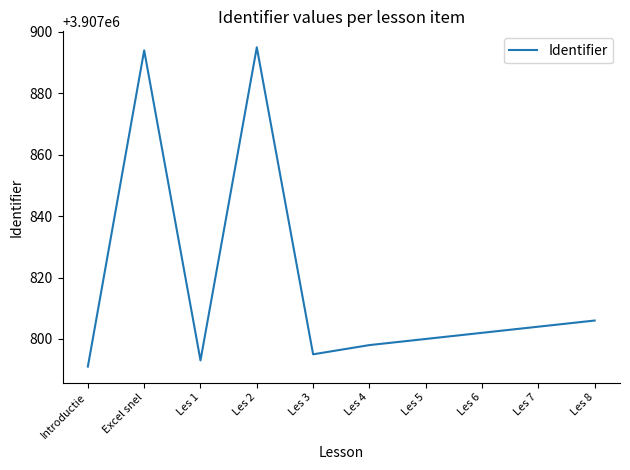

At which category does the data reach its first local valley?

Les 1